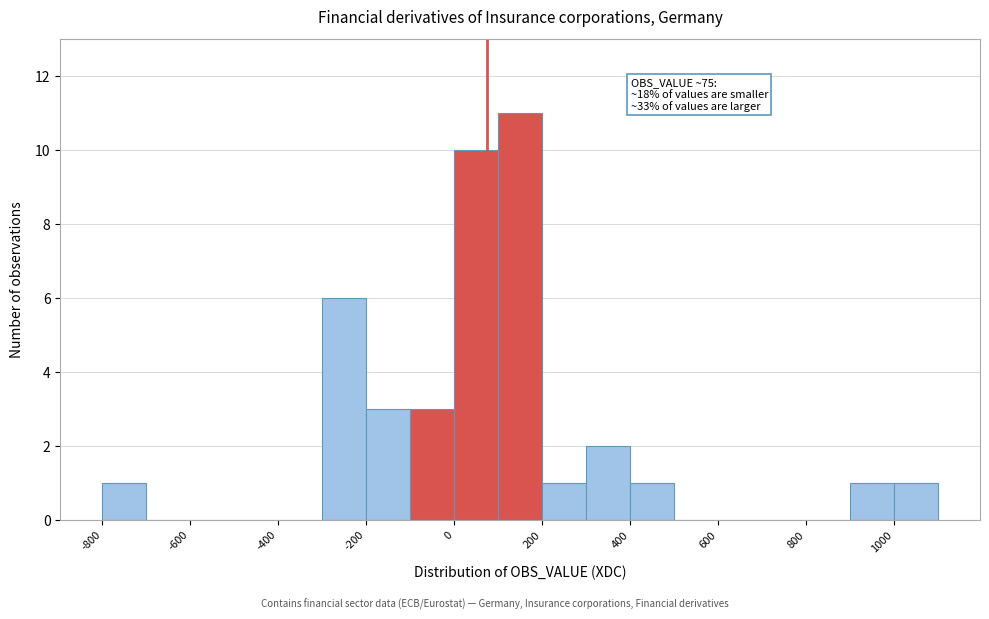

Which range on the x-axis has the tallest bar?

100 to 200